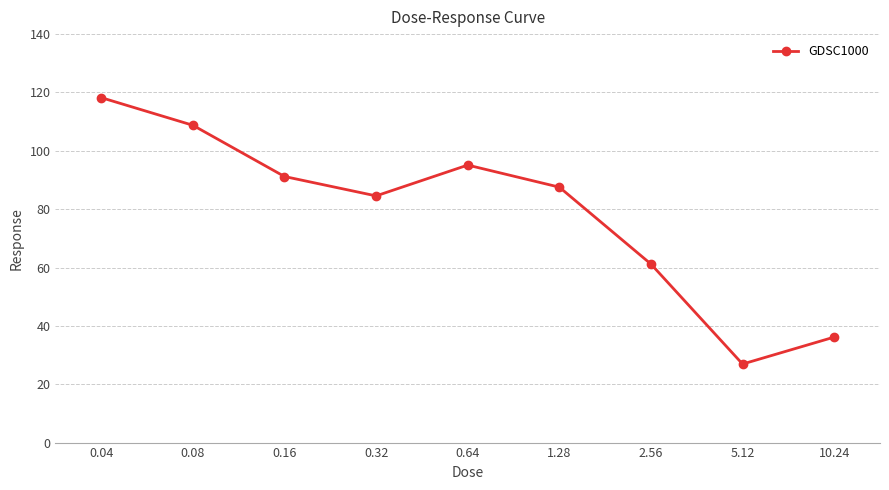

What is the label of the 7th point from the left?

2.56